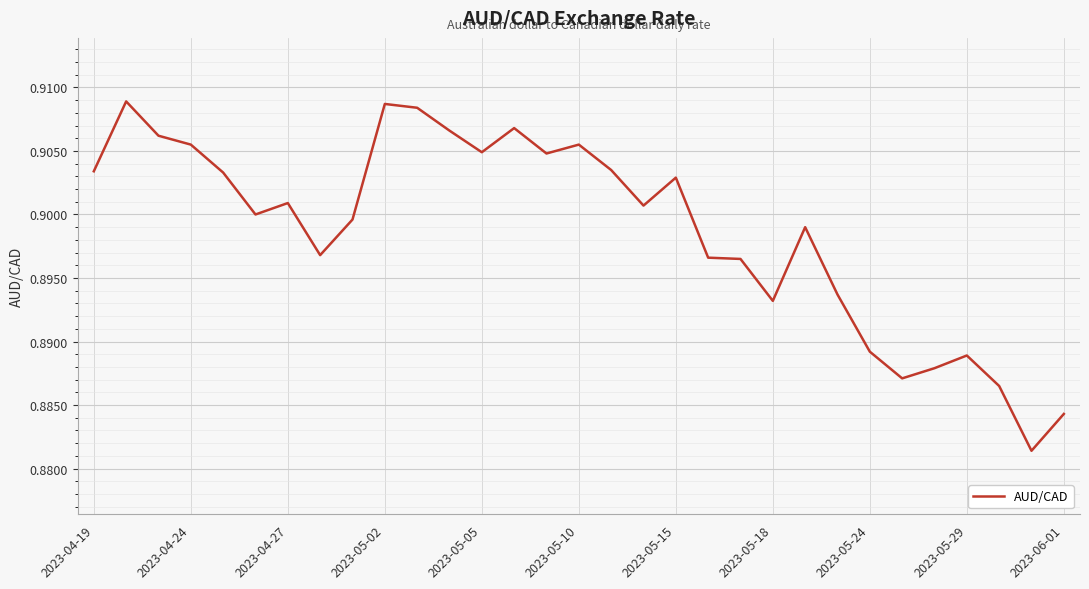

The value at 2023-04-27 is 1.5. True or false?

False